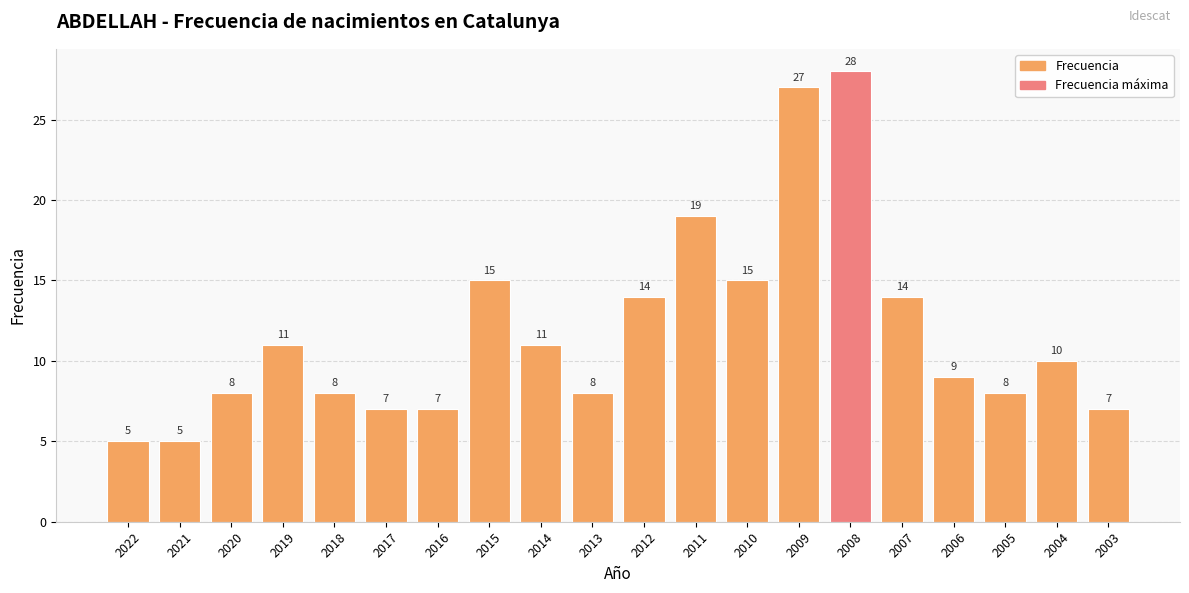

Does the chart contain stacked bars?

No